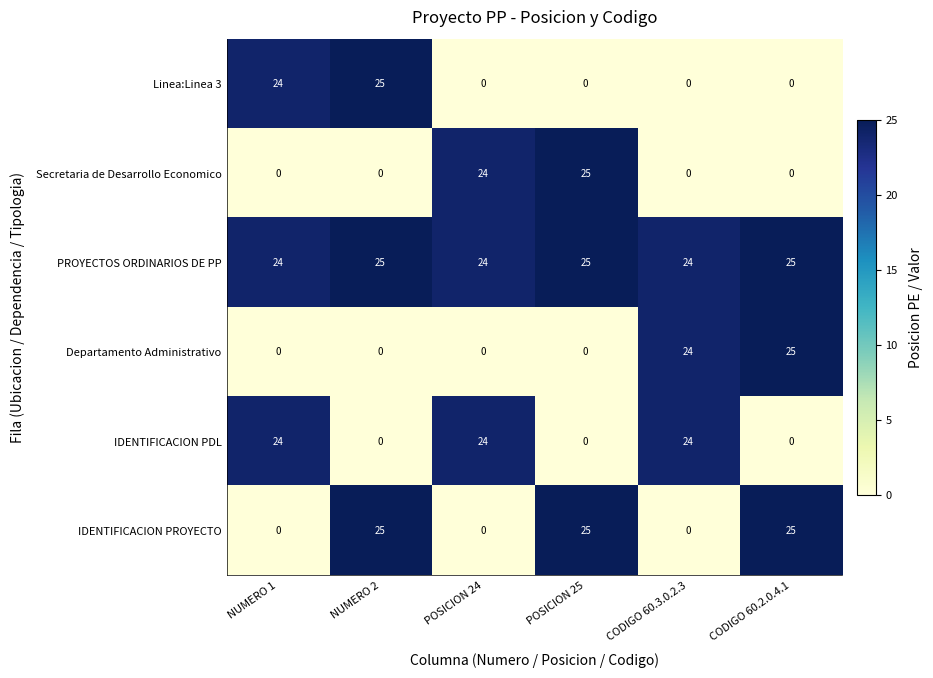

What is the highest value of the IDENTIFICACION PROYECTO series?

25